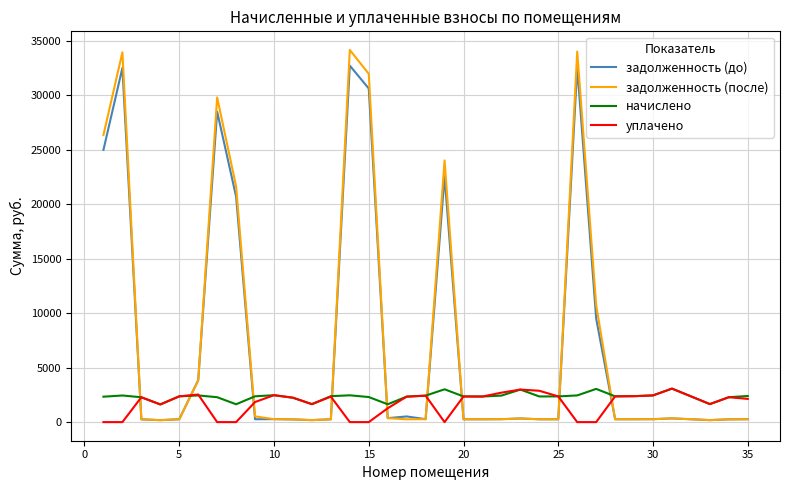

After their last crossing, which series has the higher values: уплачено or задолженность (до)?

уплачено